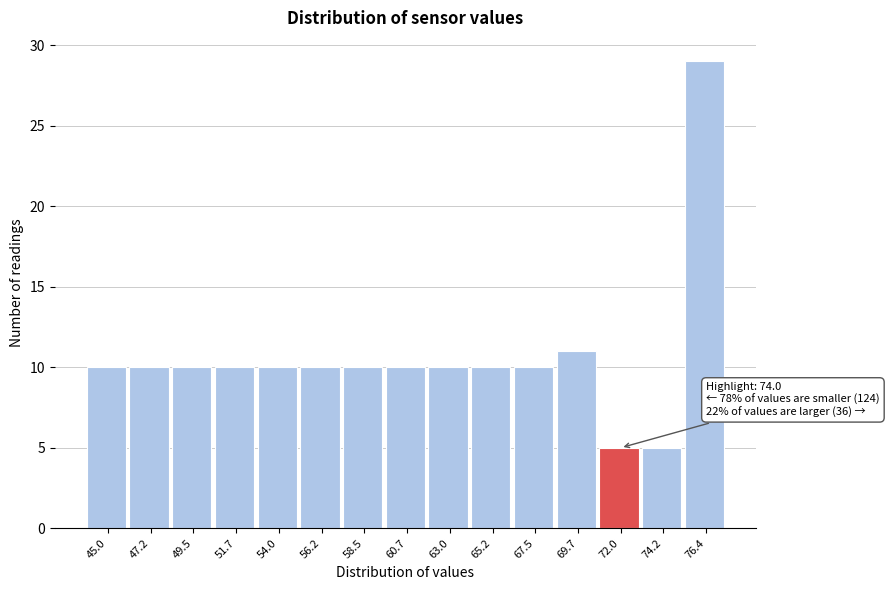

Reading left to right, list all the values displayed in this chart.

45.0=10	47.2=10	49.5=10	51.7=10	54.0=10	56.2=10	58.5=10	60.7=10	63.0=10	65.2=10	67.5=10	69.7=11	72.0=5	74.2=5	76.4=29